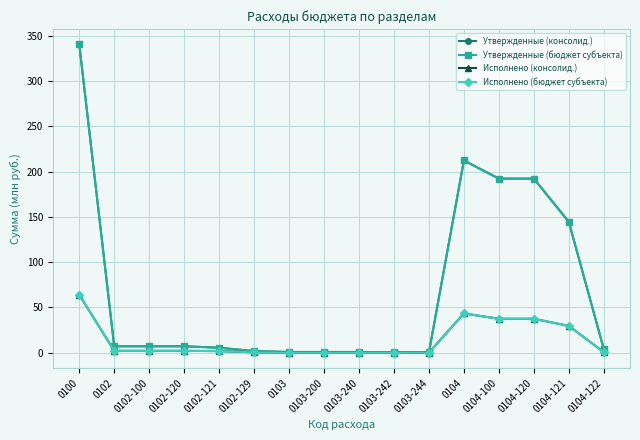

Reading right to left, list all the values displayed in this chart.

Утвержденные (консолид.): 0104-122=4.0	0104-121=144.4	0104-120=192.1	0104-100=192.1	0104=212.2	0103-244=0.2	0103-242=0.5	0103-240=0.7	0103-200=0.7	0103=0.7	0102-129=1.6	0102-121=5.3	0102-120=7.0	0102-100=7.0	0102=7.0	0100=340.4
Утвержденные (бюджет субъекта): 0104-122=4.0	0104-121=144.4	0104-120=192.1	0104-100=192.1	0104=212.2	0103-244=0.2	0103-242=0.5	0103-240=0.7	0103-200=0.7	0103=0.7	0102-129=1.6	0102-121=5.3	0102-120=7.0	0102-100=7.0	0102=7.0	0100=340.4
Исполнено (консолид.): 0104-122=0.5	0104-121=29.5	0104-120=37.3	0104-100=37.3	0104=43.2	0103-244=0.0	0103-242=0.0	0103-240=0.0	0103-200=0.0	0103=0.0	0102-129=0.3	0102-121=1.6	0102-120=1.9	0102-100=1.9	0102=1.9	0100=63.9
Исполнено (бюджет субъекта): 0104-122=0.5	0104-121=29.5	0104-120=37.3	0104-100=37.3	0104=43.2	0103-244=0.0	0103-242=0.0	0103-240=0.0	0103-200=0.0	0103=0.0	0102-129=0.3	0102-121=1.6	0102-120=1.9	0102-100=1.9	0102=1.9	0100=63.9